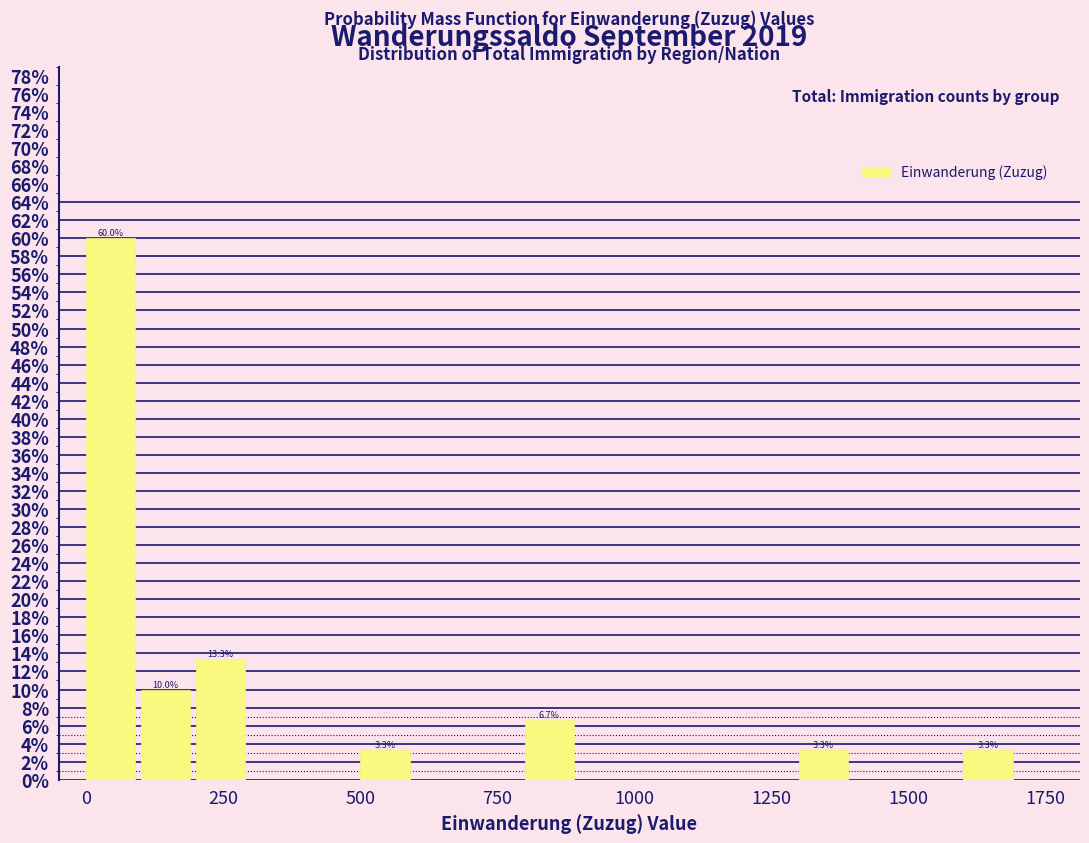

Around what value on the x-axis is the tallest bar? Give the approximate position of its centre, as read against the axis.

50